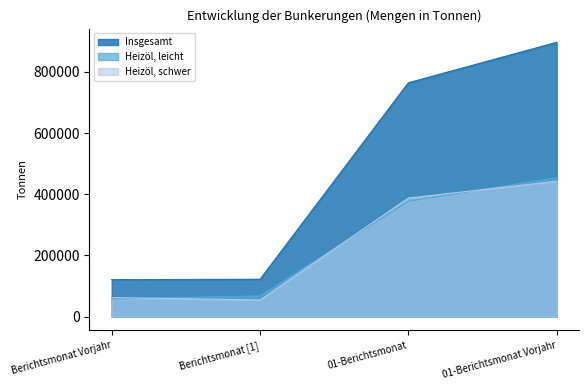

Reading left to right, what are all the values shown in this chart?

Heizöl, leicht: Berichtsmonat Vorjahr=58709	Berichtsmonat [1]=67668	01-Berichtsmonat=376896	01-Berichtsmonat Vorjahr=454012
Heizöl, schwer: Berichtsmonat Vorjahr=62124	Berichtsmonat [1]=54499	01-Berichtsmonat=387519	01-Berichtsmonat Vorjahr=442568
Insgesamt: Berichtsmonat Vorjahr=120833	Berichtsmonat [1]=122167	01-Berichtsmonat=764415	01-Berichtsmonat Vorjahr=896580